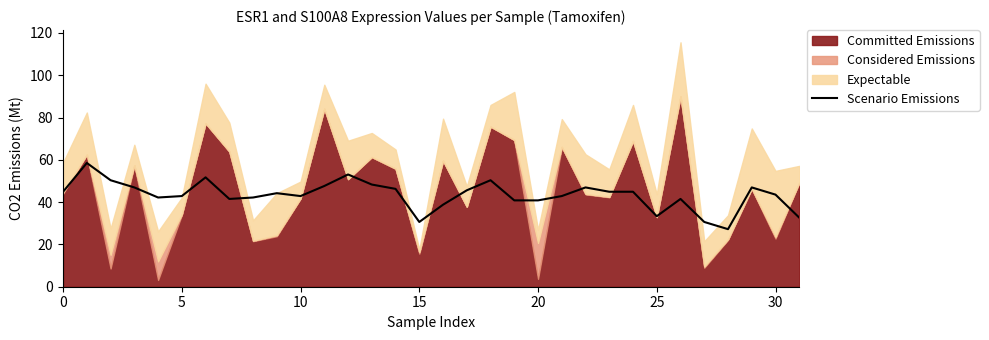

True or false: the data shows 33.3 at 25.

True